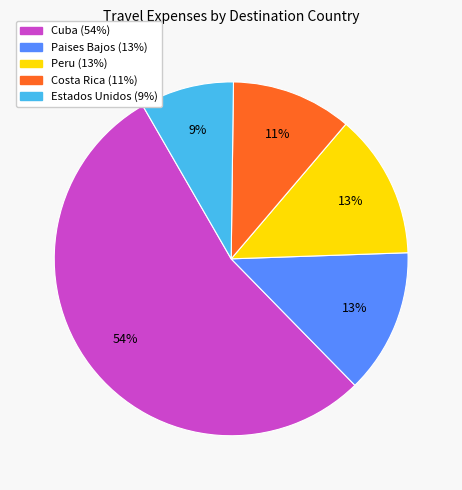

To the nearest percent, what is the average slice percentage?

20%